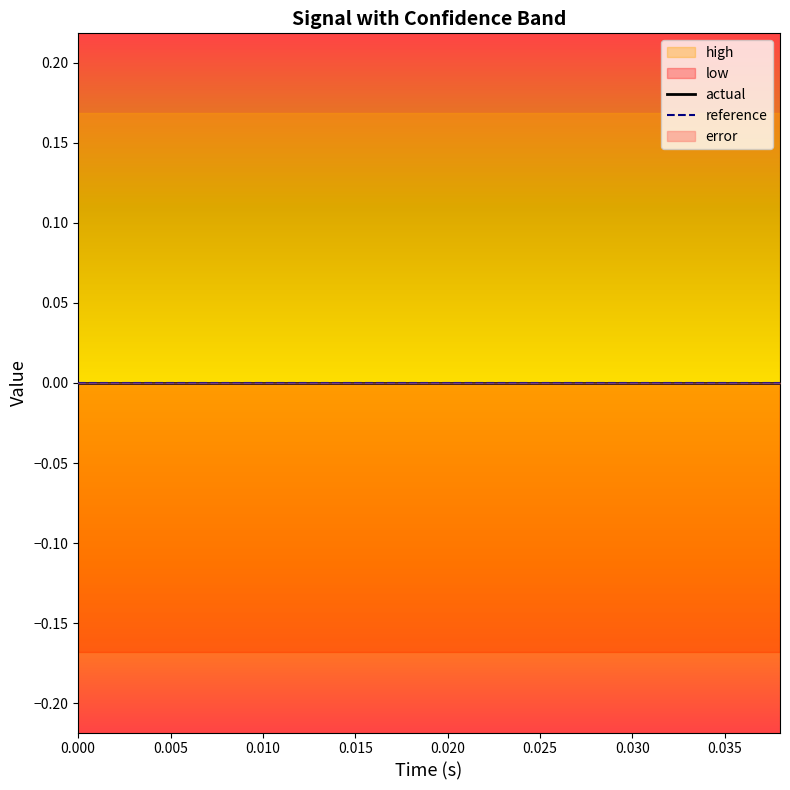

Which series has the largest total across all categories?

high